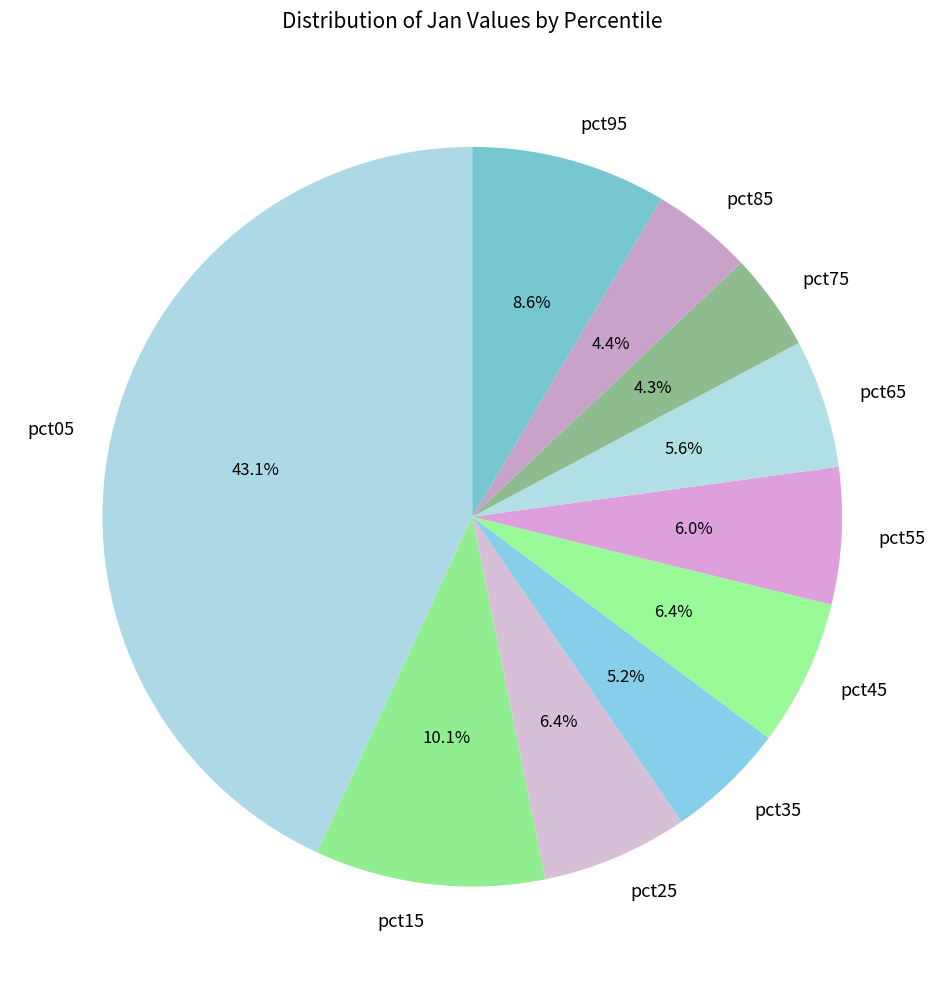

Which category has the biggest portion of the pie?

pct05